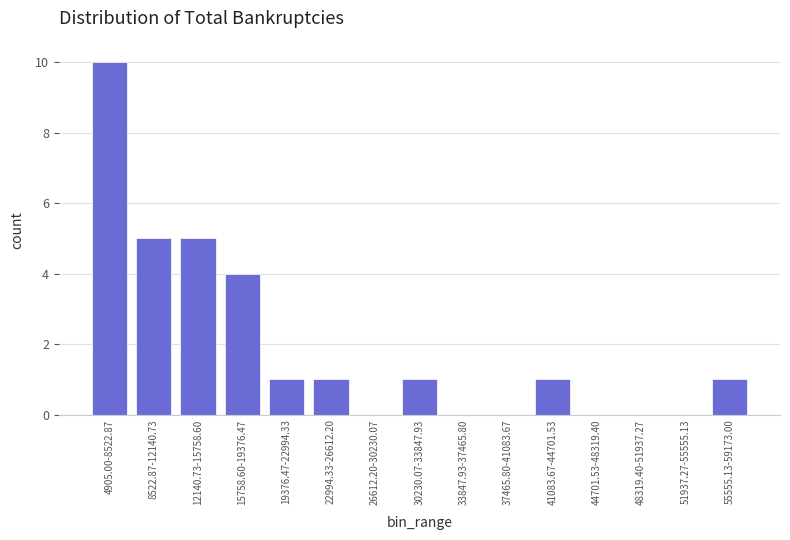

Reading left to right, what are all the values shown in this chart?

4905.00-8522.87=10	8522.87-12140.73=5	12140.73-15758.60=5	15758.60-19376.47=4	19376.47-22994.33=1	22994.33-26612.20=1	26612.20-30230.07=0	30230.07-33847.93=1	33847.93-37465.80=0	37465.80-41083.67=0	41083.67-44701.53=1	44701.53-48319.40=0	48319.40-51937.27=0	51937.27-55555.13=0	55555.13-59173.00=1